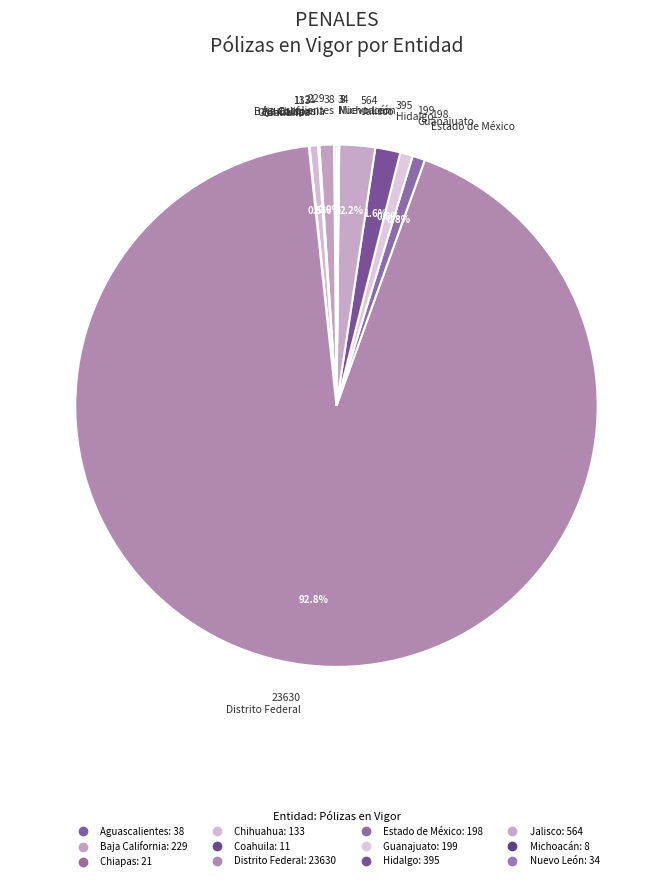

What is the ratio of the value at Chiapas to the value at Baja California?

0.1